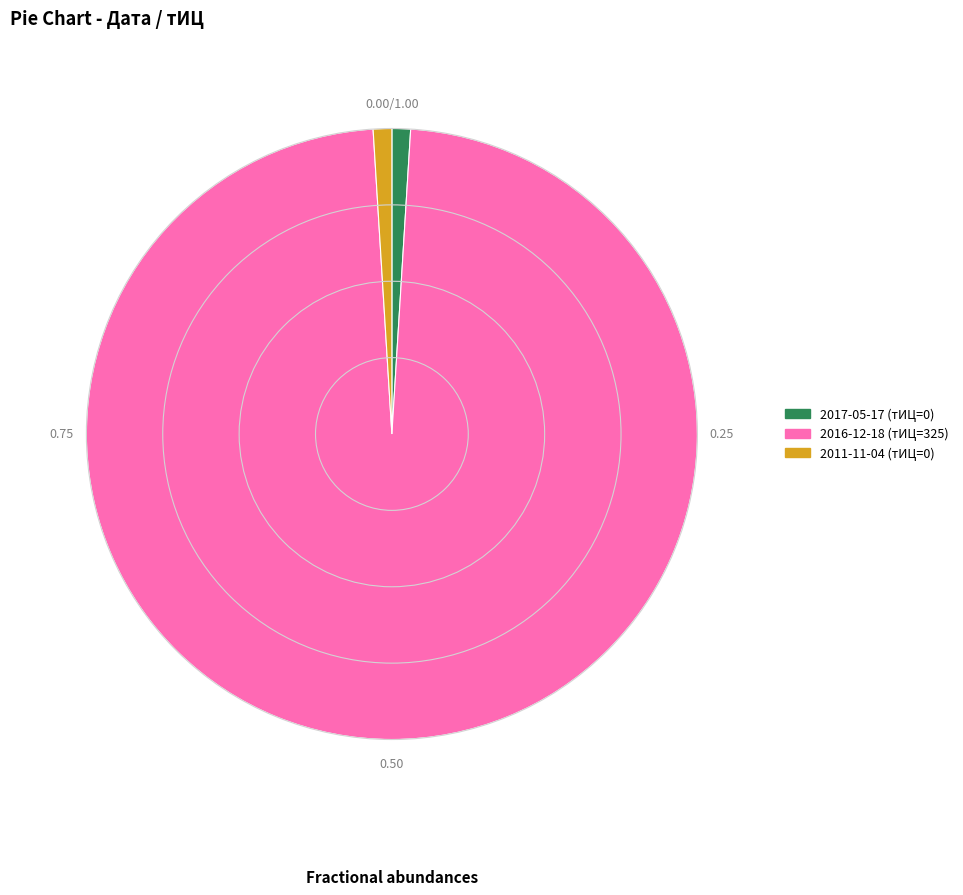

Do 2011-11-04 (тИЦ=0) and 2017-05-17 (тИЦ=0) together represent more than half of the pie?

No